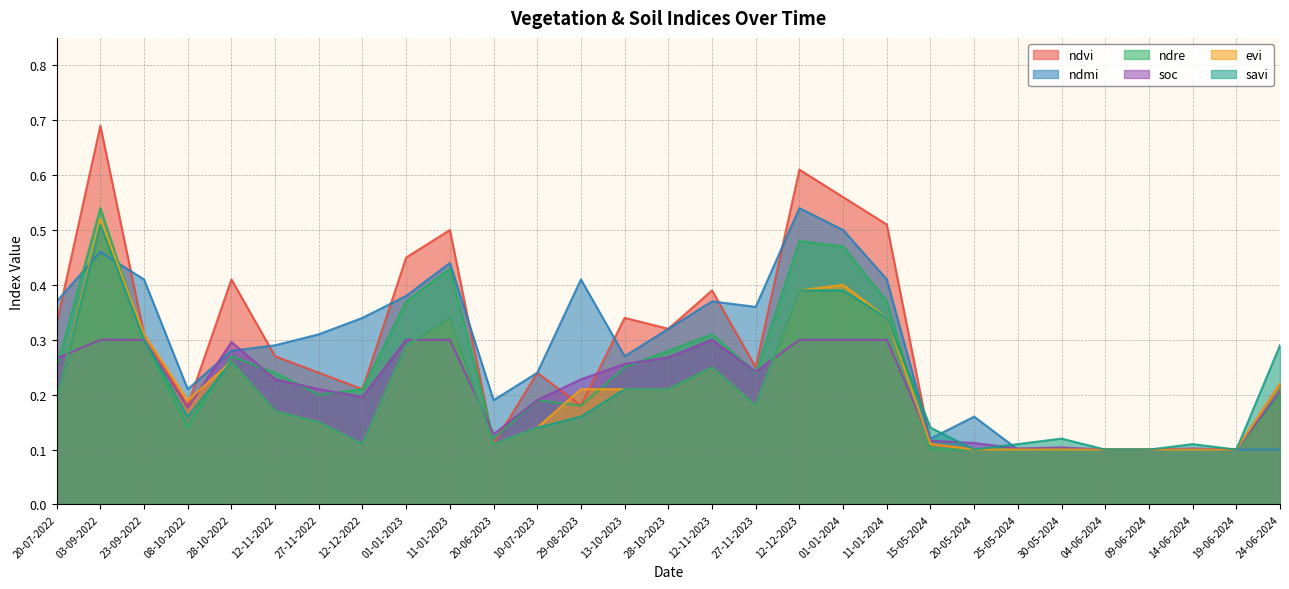

Reading left to right, what are all the values shown in this chart?

ndvi: 20-07-2022=0.3	03-09-2022=0.7	23-09-2022=0.3	08-10-2022=0.2	28-10-2022=0.4	12-11-2022=0.3	27-11-2022=0.2	12-12-2022=0.2	01-01-2023=0.5	11-01-2023=0.5	20-06-2023=0.1	10-07-2023=0.2	29-08-2023=0.2	13-10-2023=0.3	28-10-2023=0.3	12-11-2023=0.4	27-11-2023=0.2	12-12-2023=0.6	01-01-2024=0.6	11-01-2024=0.5	15-05-2024=0.1	20-05-2024=0.1	25-05-2024=0.1	30-05-2024=0.1	04-06-2024=0.1	09-06-2024=0.1	14-06-2024=0.1	19-06-2024=0.1	24-06-2024=0.2
ndmi: 20-07-2022=0.4	03-09-2022=0.5	23-09-2022=0.4	08-10-2022=0.2	28-10-2022=0.3	12-11-2022=0.3	27-11-2022=0.3	12-12-2022=0.3	01-01-2023=0.4	11-01-2023=0.4	20-06-2023=0.2	10-07-2023=0.2	29-08-2023=0.4	13-10-2023=0.3	28-10-2023=0.3	12-11-2023=0.4	27-11-2023=0.4	12-12-2023=0.5	01-01-2024=0.5	11-01-2024=0.4	15-05-2024=0.1	20-05-2024=0.2	25-05-2024=0.1	30-05-2024=0.1	04-06-2024=0.1	09-06-2024=0.1	14-06-2024=0.1	19-06-2024=0.1	24-06-2024=0.1
ndre: 20-07-2022=0.2	03-09-2022=0.5	23-09-2022=0.3	08-10-2022=0.1	28-10-2022=0.3	12-11-2022=0.2	27-11-2022=0.2	12-12-2022=0.2	01-01-2023=0.4	11-01-2023=0.4	20-06-2023=0.1	10-07-2023=0.2	29-08-2023=0.2	13-10-2023=0.2	28-10-2023=0.3	12-11-2023=0.3	27-11-2023=0.2	12-12-2023=0.5	01-01-2024=0.5	11-01-2024=0.4	15-05-2024=0.1	20-05-2024=0.1	25-05-2024=0.1	30-05-2024=0.1	04-06-2024=0.1	09-06-2024=0.1	14-06-2024=0.1	19-06-2024=0.1	24-06-2024=0.2
soc: 20-07-2022=0.3	03-09-2022=0.3	23-09-2022=0.3	08-10-2022=0.2	28-10-2022=0.3	12-11-2022=0.2	27-11-2022=0.2	12-12-2022=0.2	01-01-2023=0.3	11-01-2023=0.3	20-06-2023=0.1	10-07-2023=0.2	29-08-2023=0.2	13-10-2023=0.3	28-10-2023=0.3	12-11-2023=0.3	27-11-2023=0.2	12-12-2023=0.3	01-01-2024=0.3	11-01-2024=0.3	15-05-2024=0.1	20-05-2024=0.1	25-05-2024=0.1	30-05-2024=0.1	04-06-2024=0.1	09-06-2024=0.1	14-06-2024=0.1	19-06-2024=0.1	24-06-2024=0.2
evi: 20-07-2022=0.2	03-09-2022=0.5	23-09-2022=0.3	08-10-2022=0.2	28-10-2022=0.3	12-11-2022=0.2	27-11-2022=0.1	12-12-2022=0.1	01-01-2023=0.3	11-01-2023=0.3	20-06-2023=0.1	10-07-2023=0.1	29-08-2023=0.2	13-10-2023=0.2	28-10-2023=0.2	12-11-2023=0.2	27-11-2023=0.2	12-12-2023=0.4	01-01-2024=0.4	11-01-2024=0.3	15-05-2024=0.1	20-05-2024=0.1	25-05-2024=0.1	30-05-2024=0.1	04-06-2024=0.1	09-06-2024=0.1	14-06-2024=0.1	19-06-2024=0.1	24-06-2024=0.2
savi: 20-07-2022=0.2	03-09-2022=0.5	23-09-2022=0.3	08-10-2022=0.2	28-10-2022=0.3	12-11-2022=0.2	27-11-2022=0.1	12-12-2022=0.1	01-01-2023=0.3	11-01-2023=0.3	20-06-2023=0.1	10-07-2023=0.1	29-08-2023=0.2	13-10-2023=0.2	28-10-2023=0.2	12-11-2023=0.2	27-11-2023=0.2	12-12-2023=0.4	01-01-2024=0.4	11-01-2024=0.3	15-05-2024=0.1	20-05-2024=0.1	25-05-2024=0.1	30-05-2024=0.1	04-06-2024=0.1	09-06-2024=0.1	14-06-2024=0.1	19-06-2024=0.1	24-06-2024=0.3